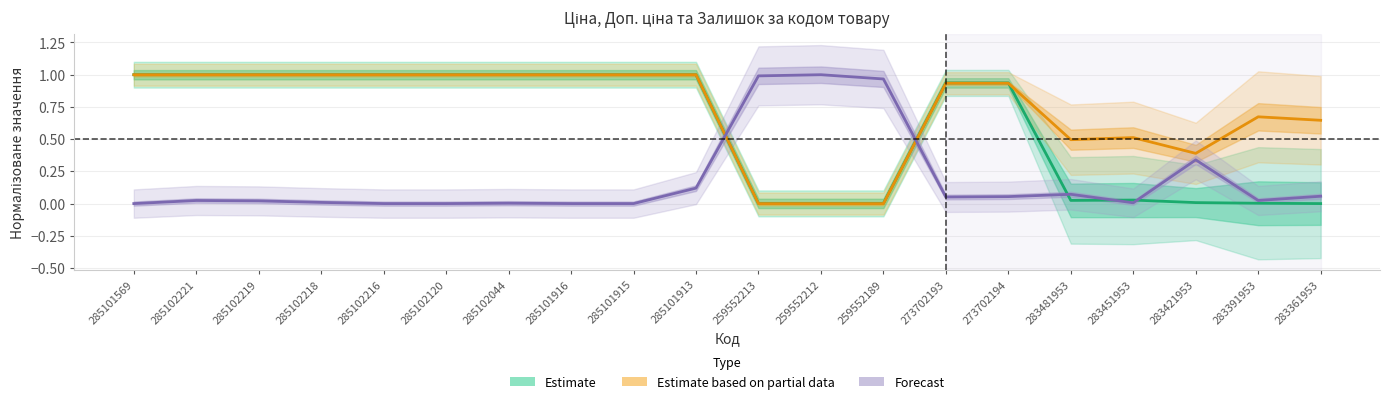

What is the average value of the Залишок series?

0.2